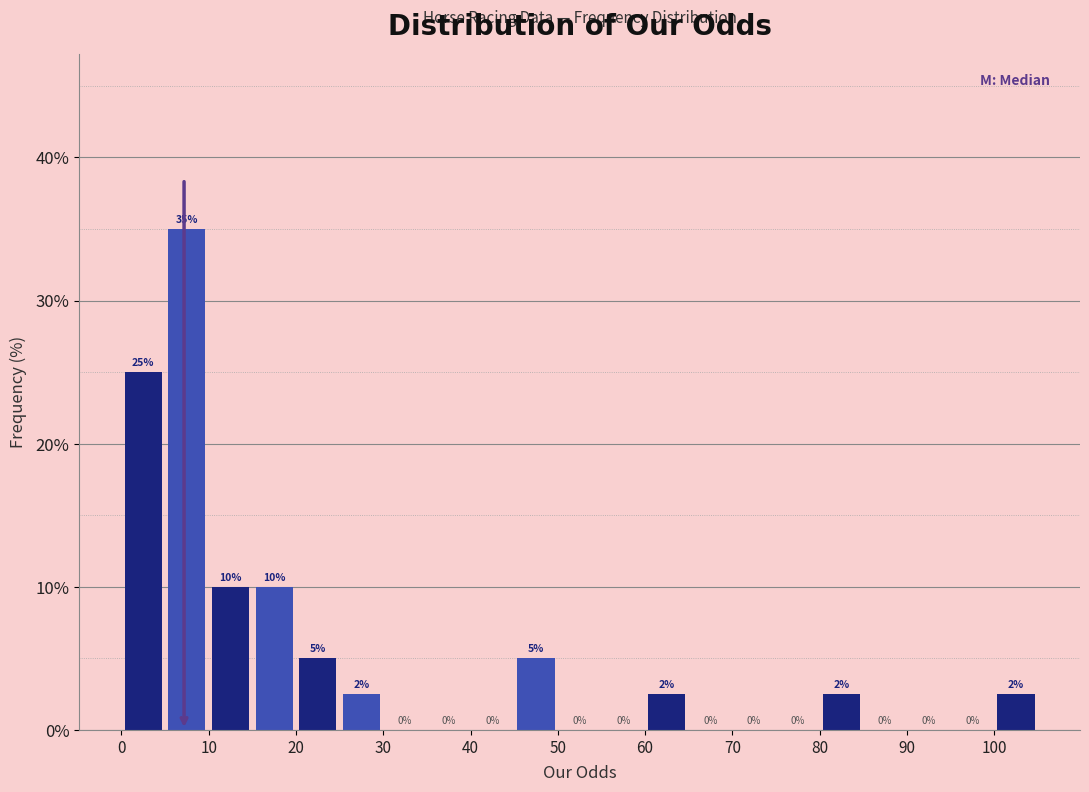

Over which range of the x-axis is the bar tallest?

5 to 10